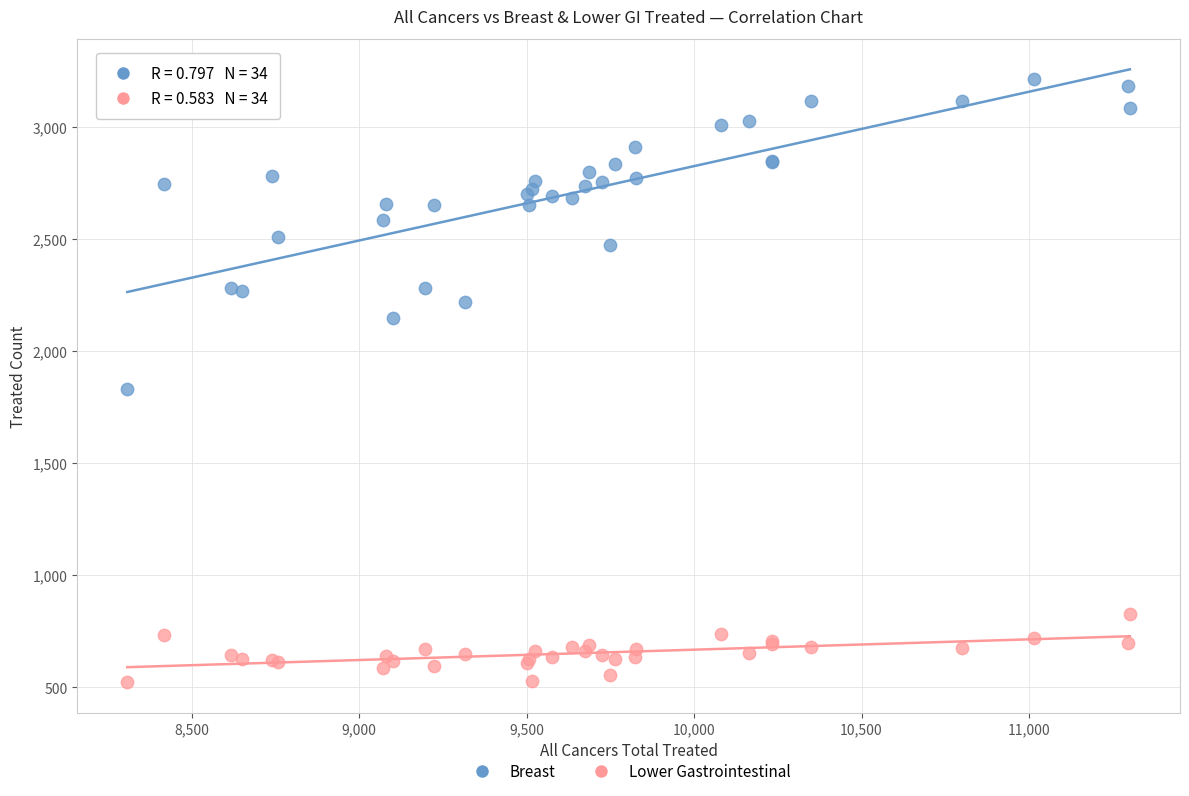

Across all series, what Y value is closest to 1869?

1831